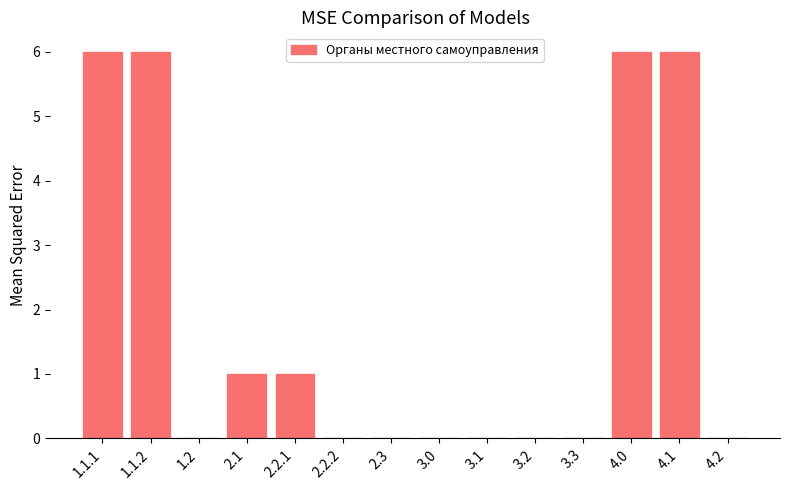

Reading right to left, what are all the values shown in this chart?

4.2=0	4.1=6	4.0=6	3.3=0	3.2=0	3.1=0	3.0=0	2.3=0	2.2.2=0	2.2.1=1	2.1=1	1.2=0	1.1.2=6	1.1.1=6